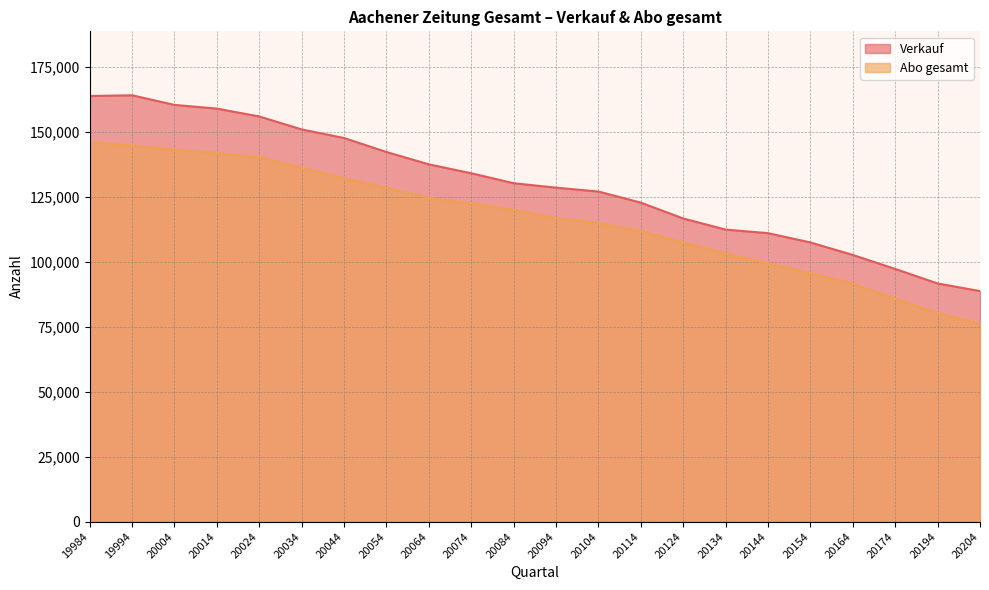

How many data points in Abo gesamt are less than 120024?

11